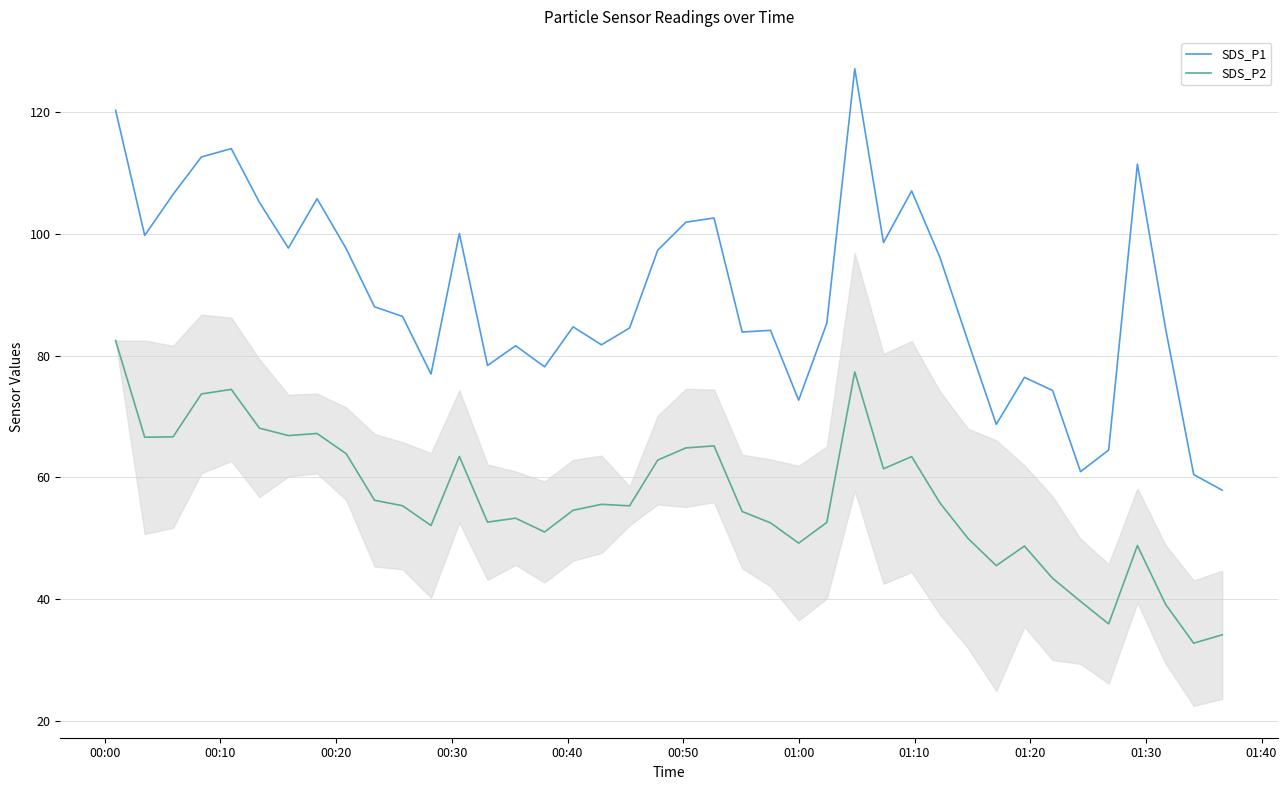

What is the minimum value for SDS_P1?

57.9